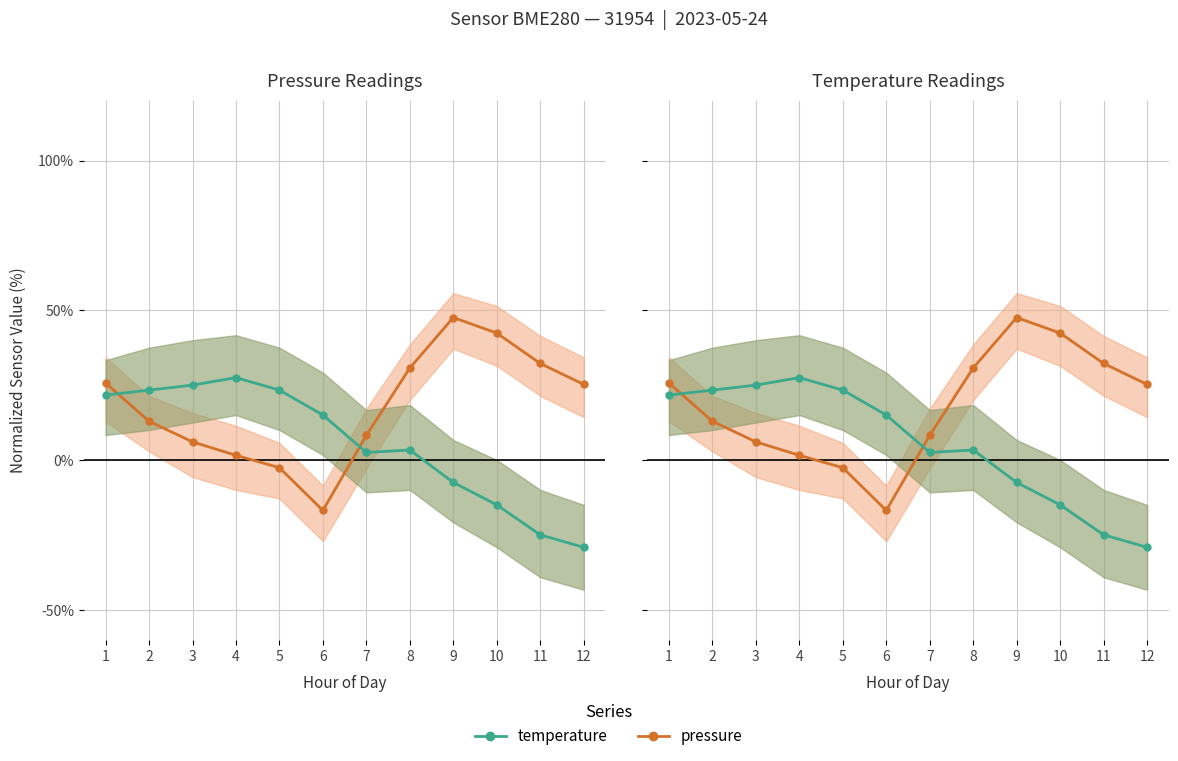

How many values in the temperature series exceed 14?

6